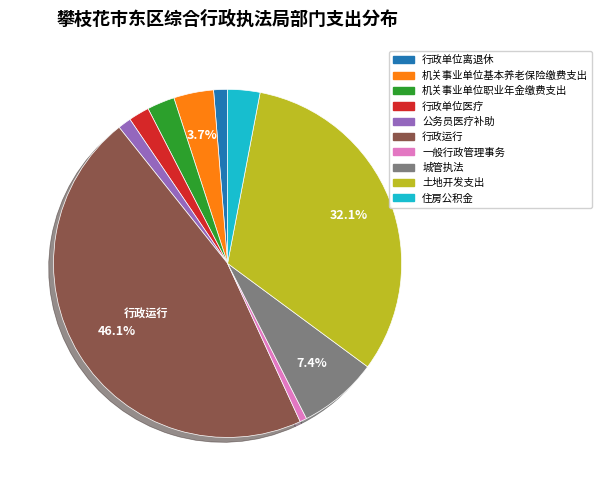

Which slice is the smallest?

一般行政管理事务